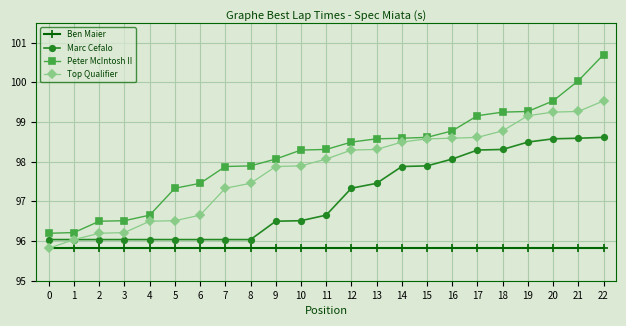

True or false: Peter McIntosh II and Ben Maier cross at least once.

False